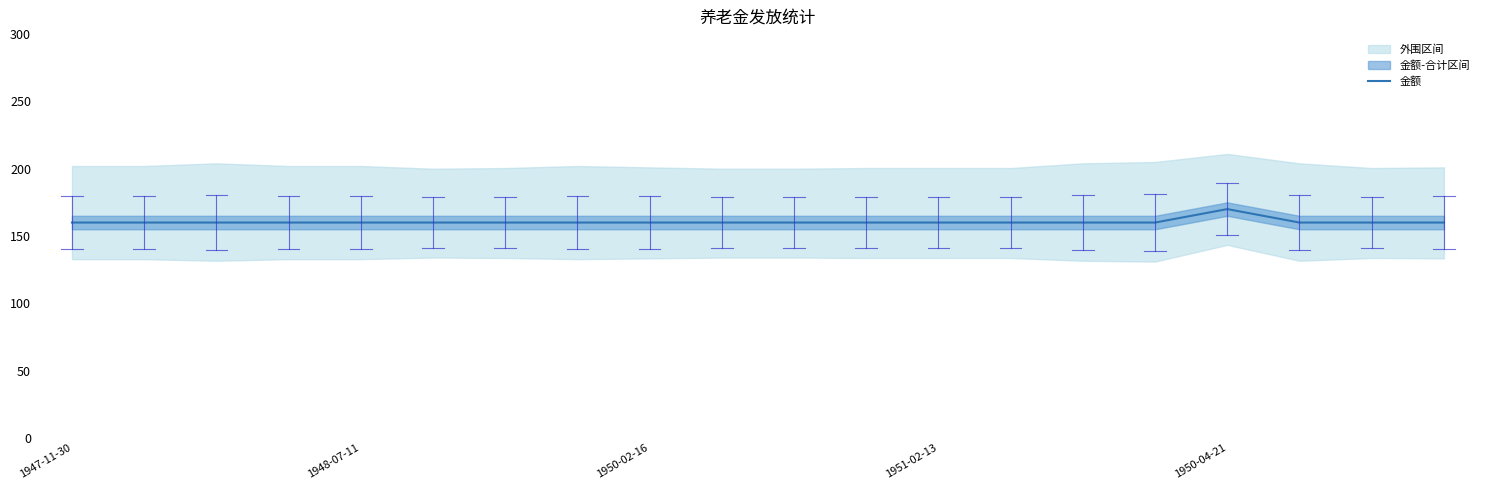

True or false: there are more than 2 points higher than both neighbors.

False